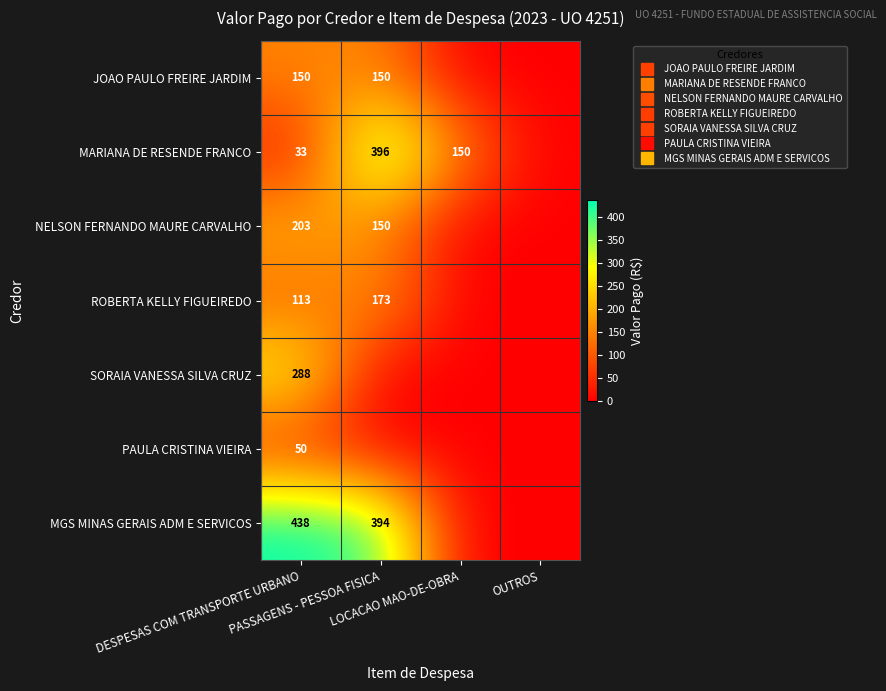

At which category does the chart reach its peak across all series?

DESPESAS COM TRANSPORTE URBANO